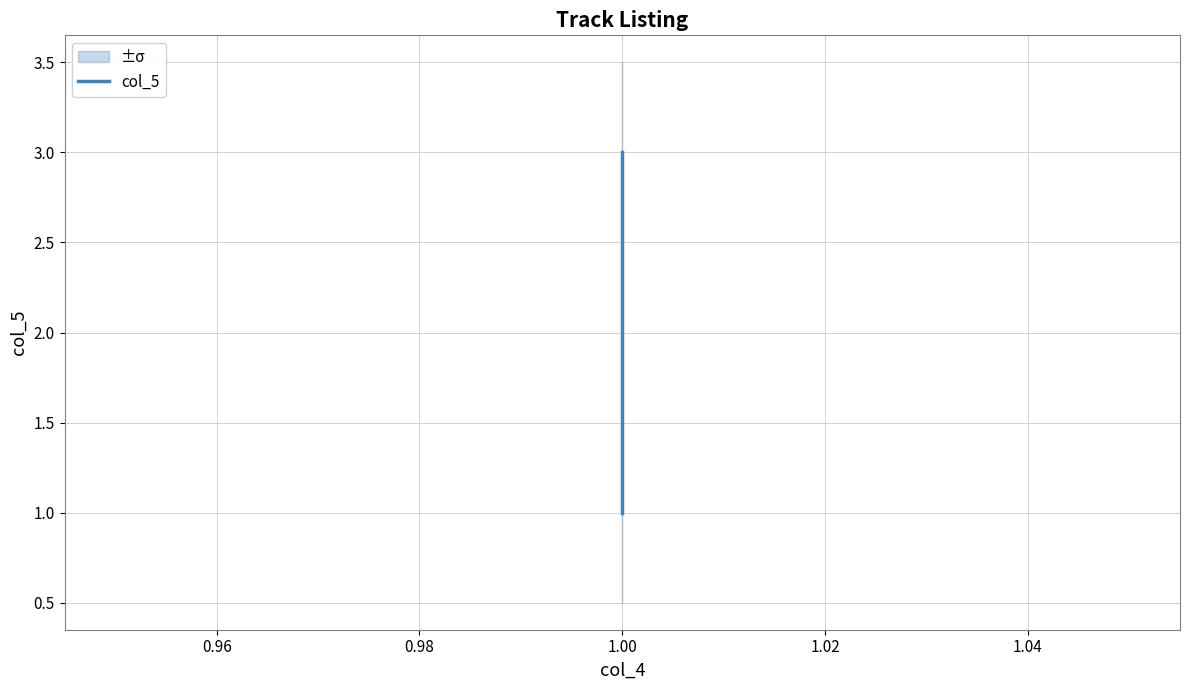

What is the approximate value at 1.00?

1